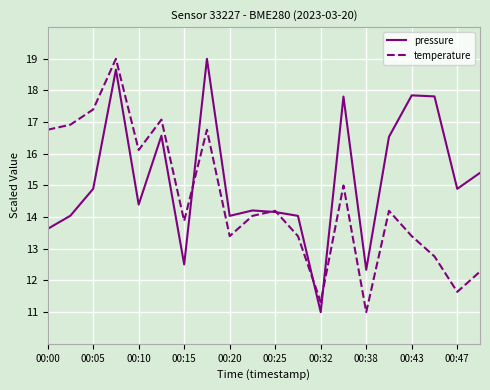

How many series are shown in this chart?

2